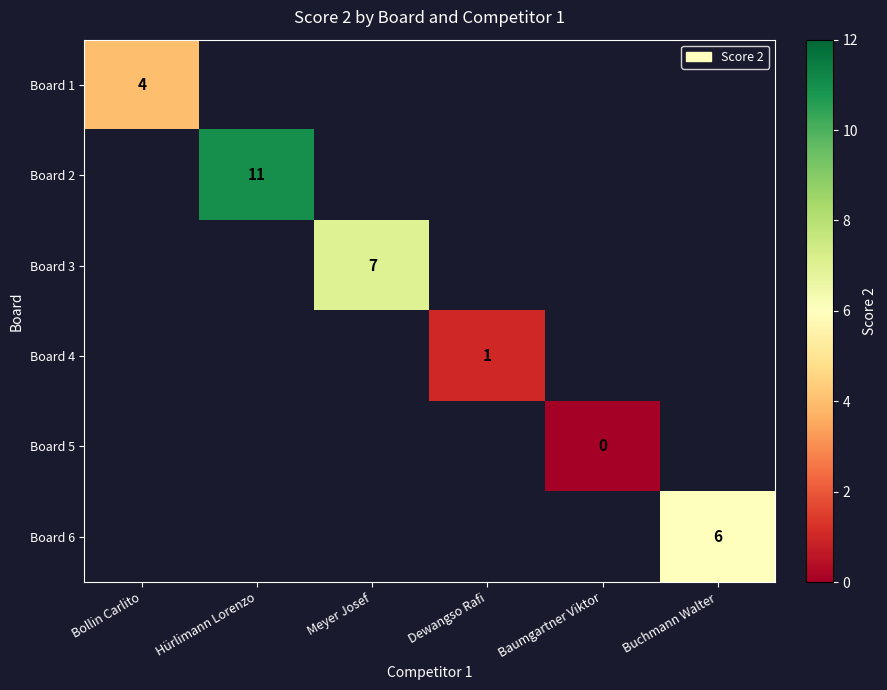

Is it true that Board 4 equals 1 at Dewangso Rafi?

True